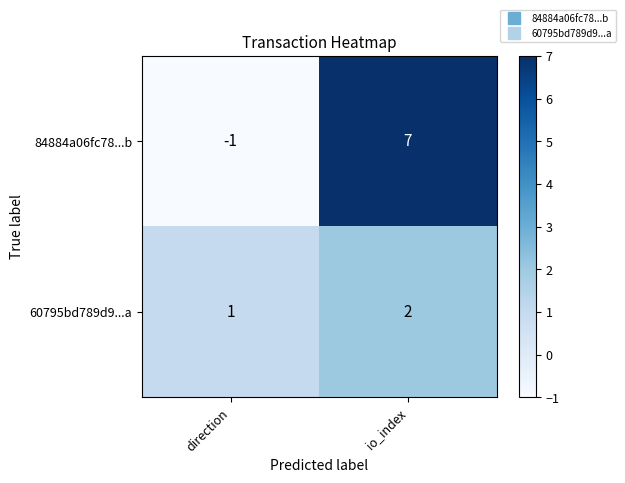

What is the difference between the highest and lowest values at io_index?

5